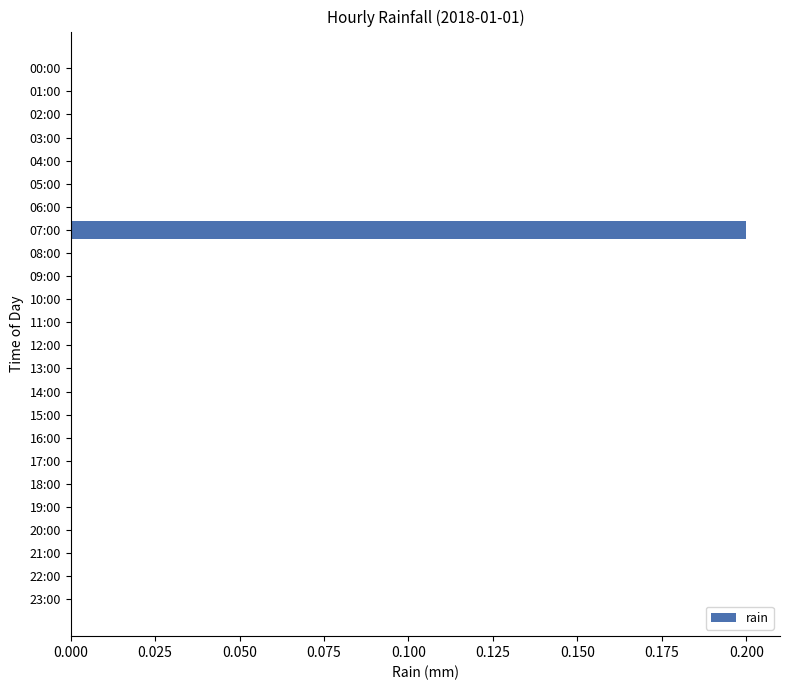

Which category has the highest value across all series?

07:00